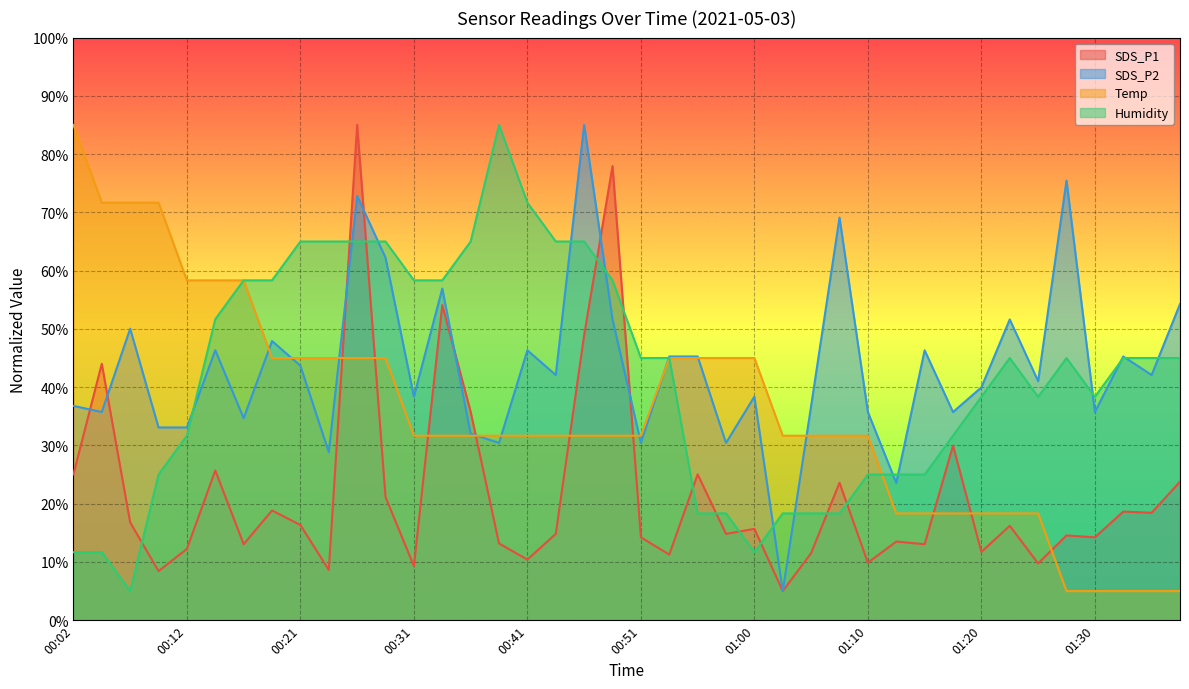

After their last crossing, which series has the higher values: Humidity or SDS_P1?

Humidity